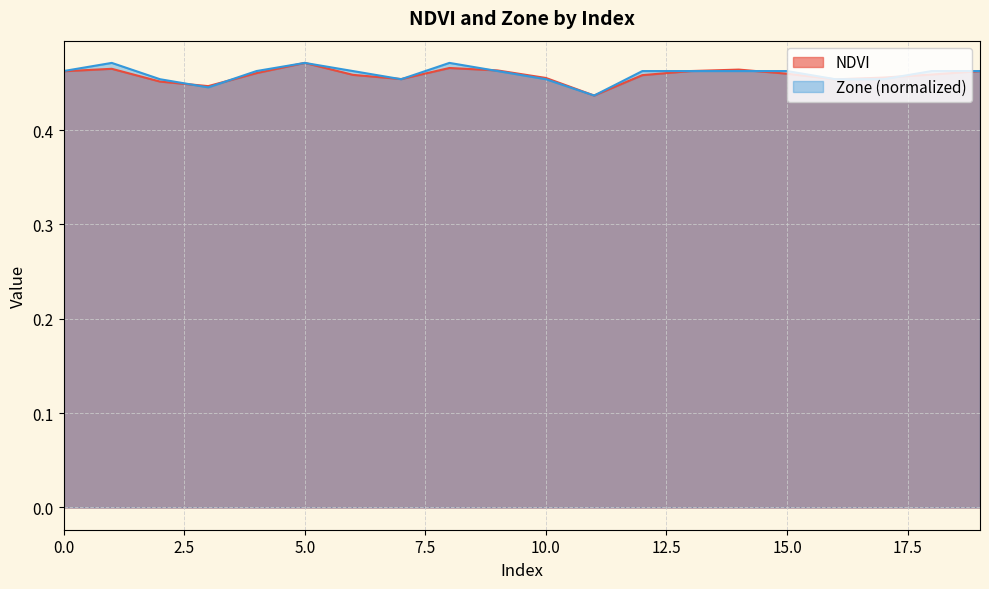

Read the Zone value at 7.

0.5